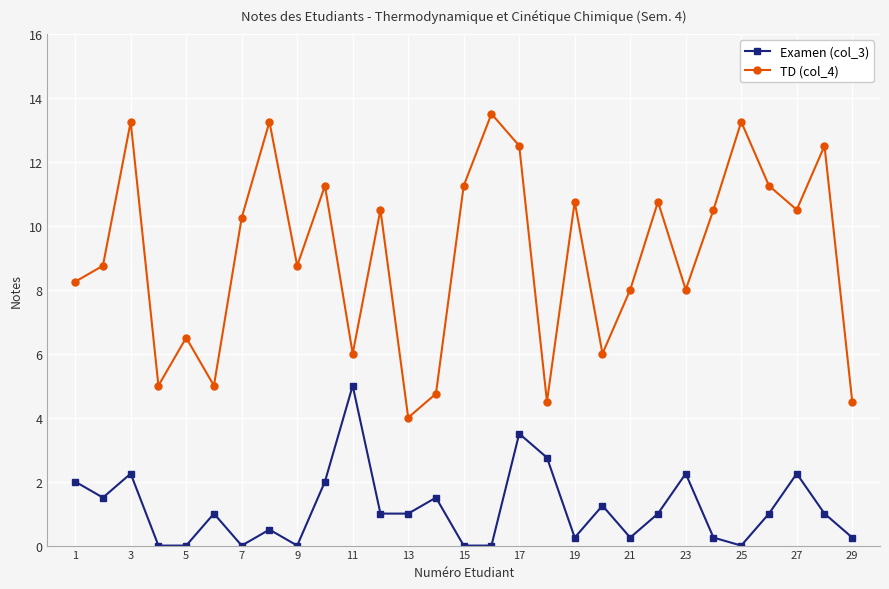

Which series has the widest spread of values?

TD (col_4)